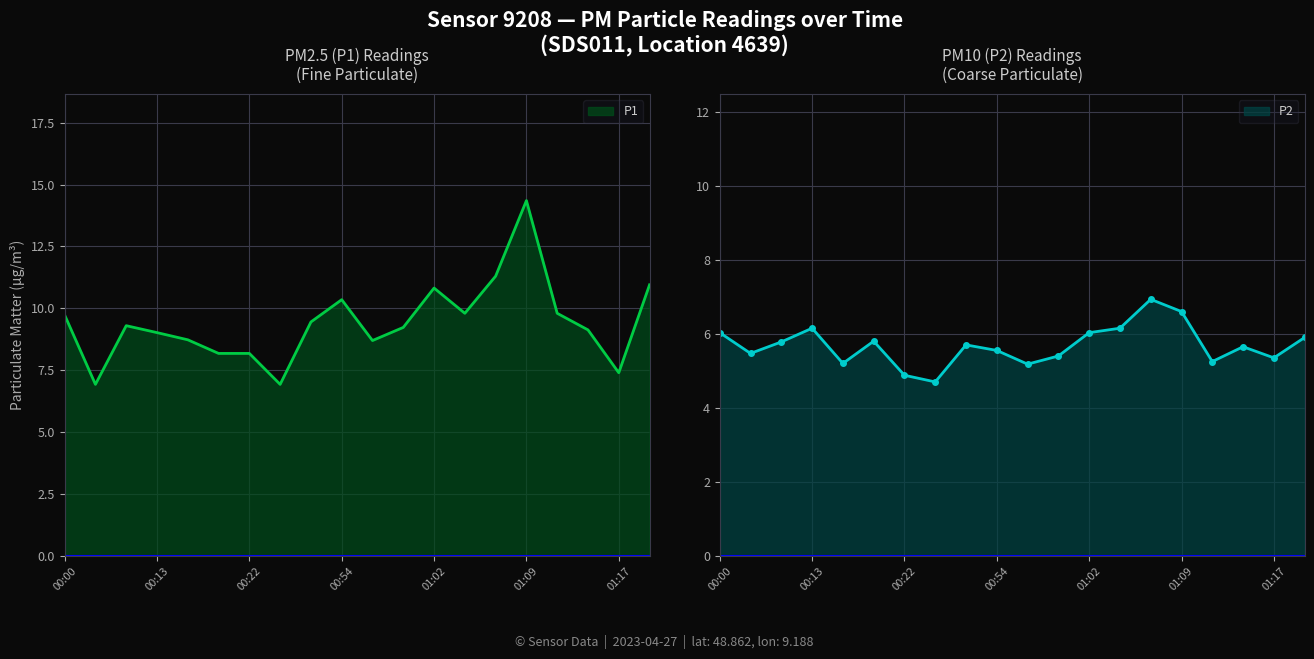

Reading left to right, transcribe all the data shown in this chart.

P1: 9.7	6.9	9.3	9.0	8.7	8.2	8.2	6.9	9.4	10.3	8.7	9.2	10.8	9.8	11.3	14.3	9.8	9.1	7.4	10.9
P2: 6.0	5.5	5.8	6.2	5.2	5.8	4.9	4.7	5.7	5.5	5.2	5.4	6.0	6.2	6.9	6.6	5.2	5.7	5.3	5.9